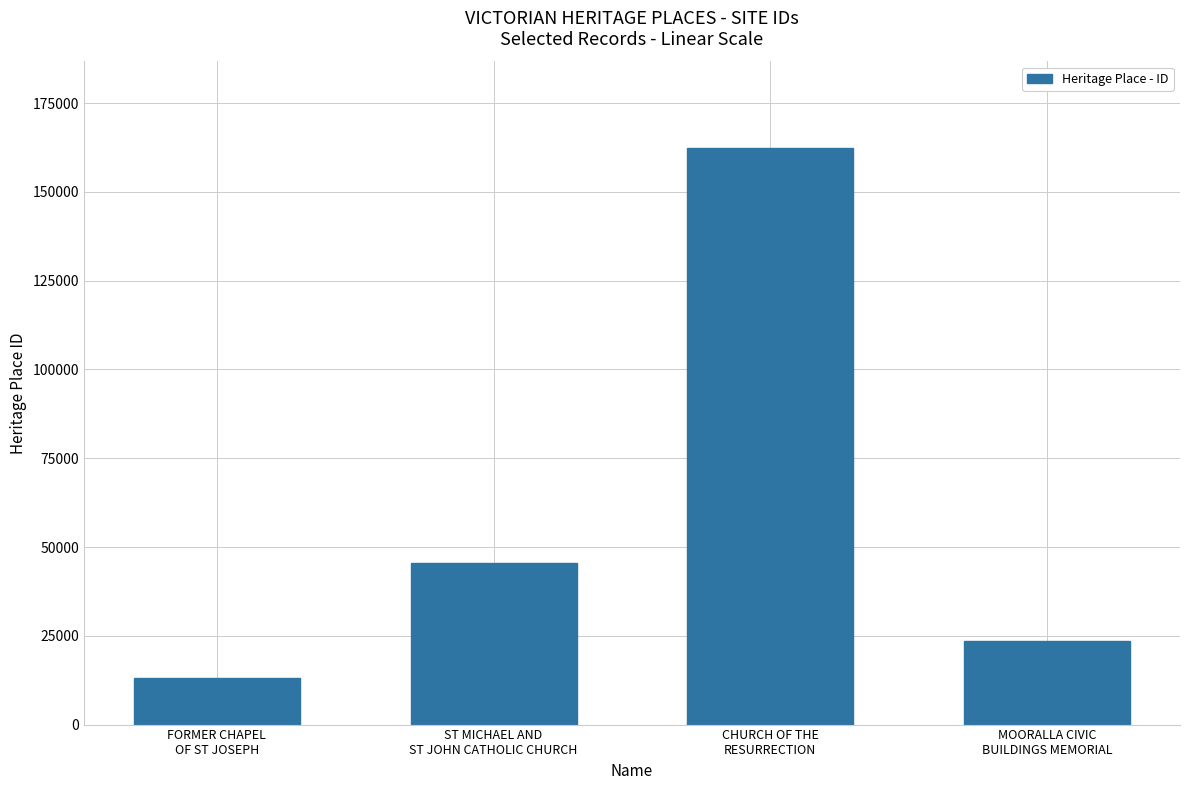

At which category does the chart reach its peak across all series?

CHURCH OF THE
RESURRECTION